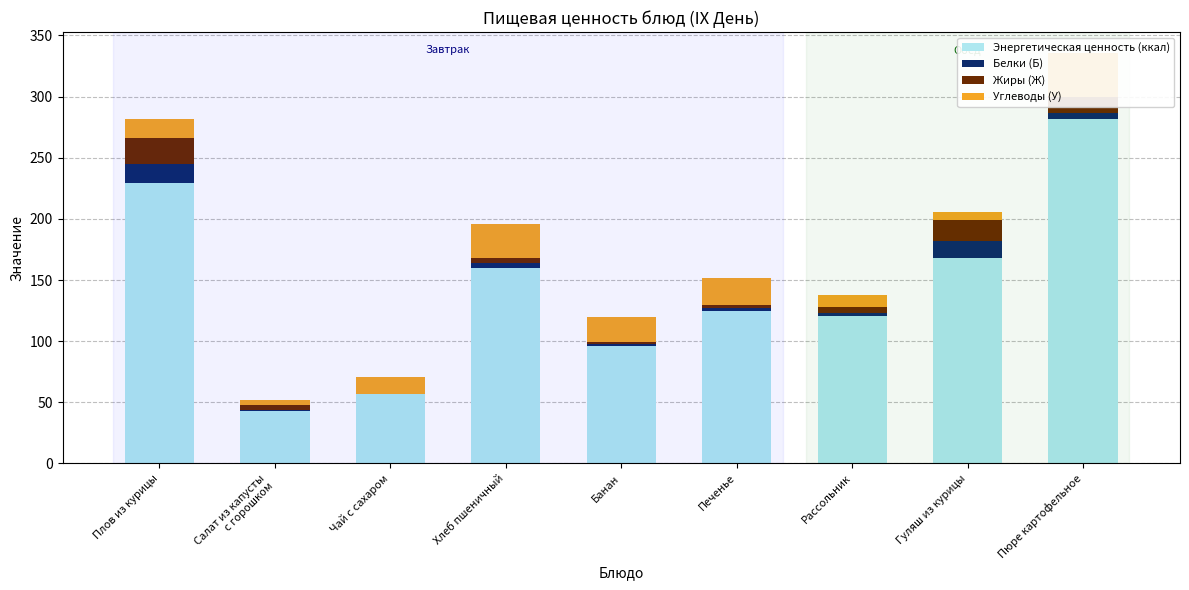

Which category has the highest value in the Жиры (Ж) series?

Плов из курицы